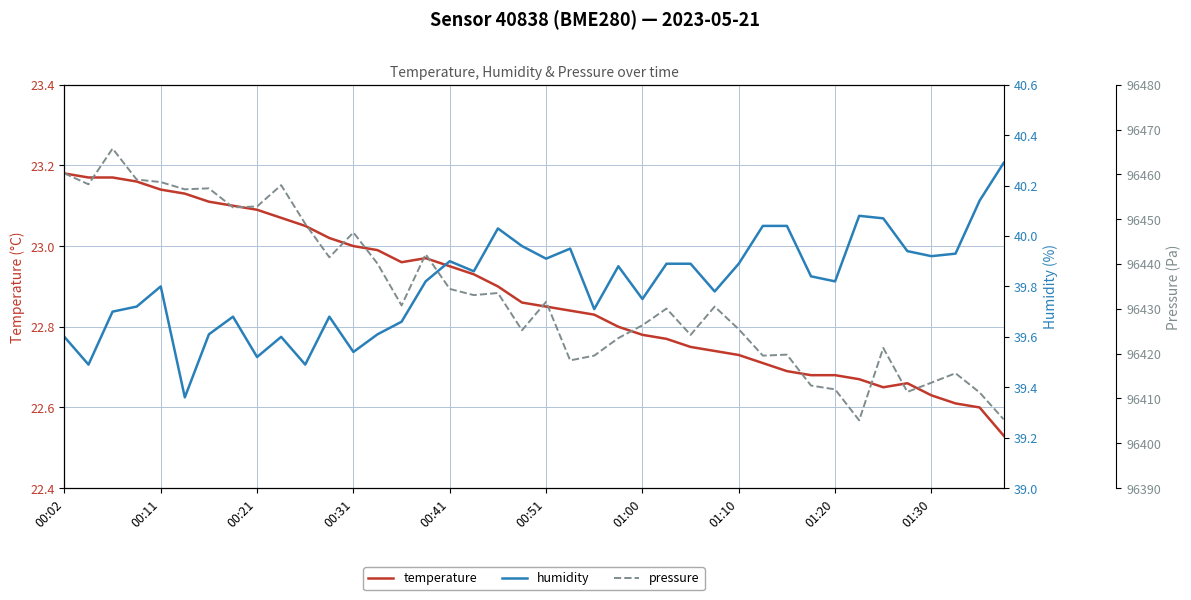

Which series has the largest range (max minus min)?

pressure